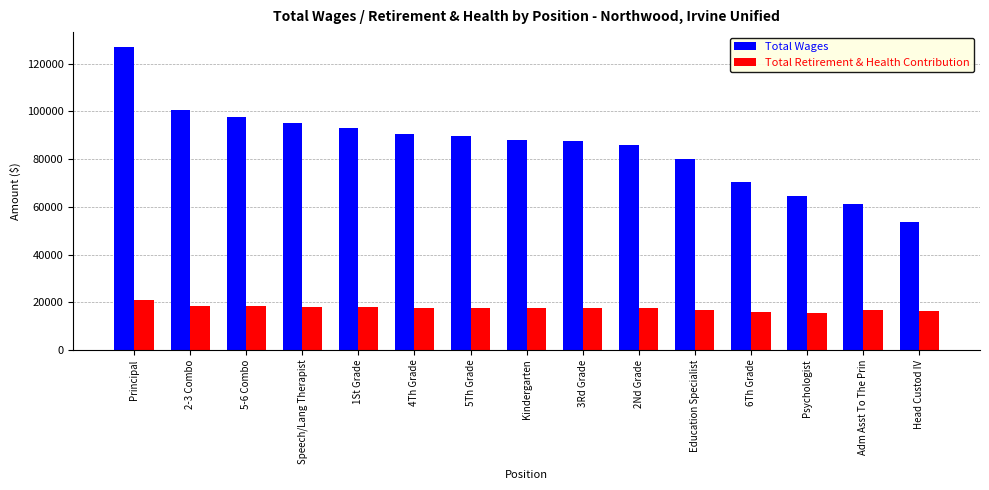

At which label does Total Wages reach its peak?

Principal